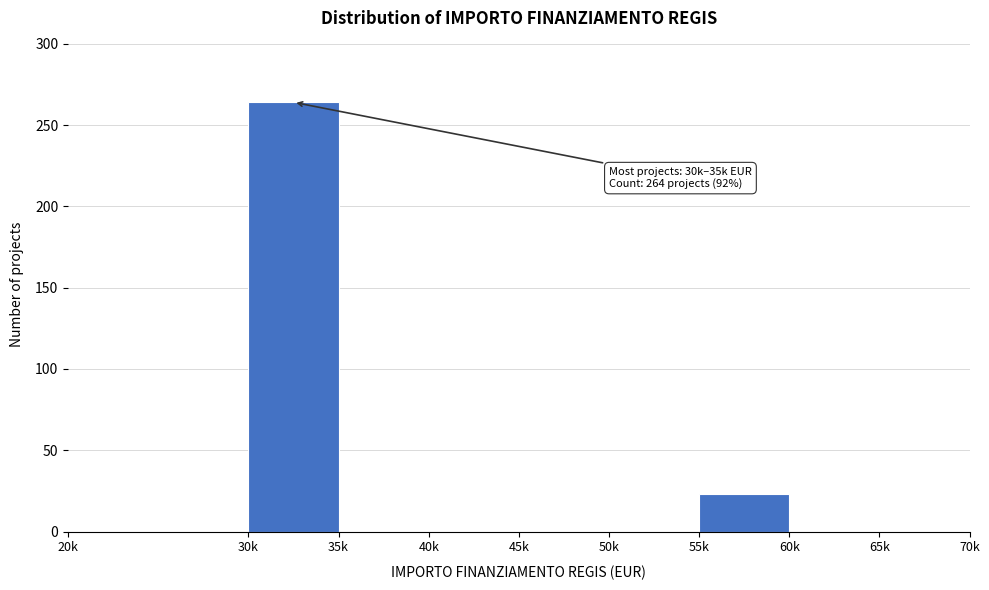

Reading left to right, what are all the values shown in this chart?

20k=0	30k=264	35k=0	40k=0	45k=0	50k=0	55k=23	60k=0	65k=0